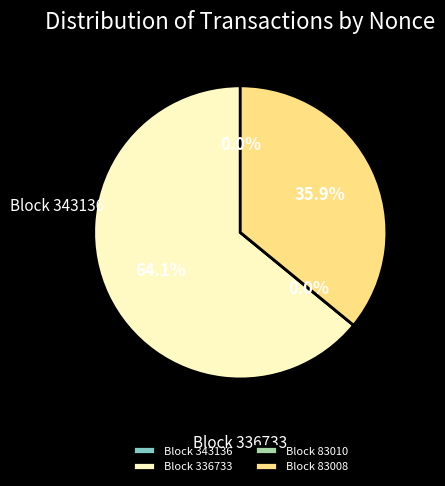

Which slice represents more than half of the pie?

336733